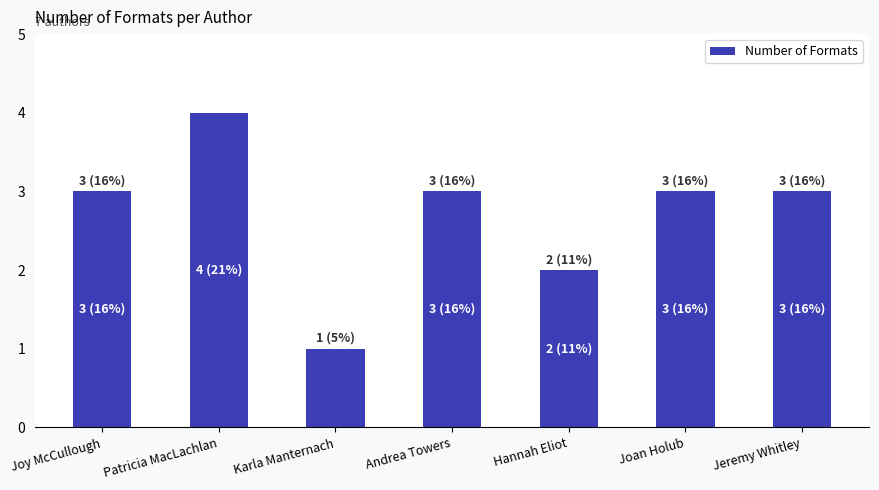

What is the average value?

3